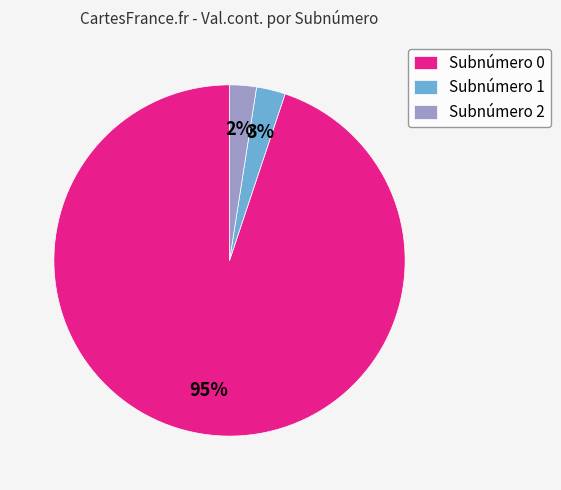

To the nearest percent, what is the difference between the largest and smallest slice percentages?

93%